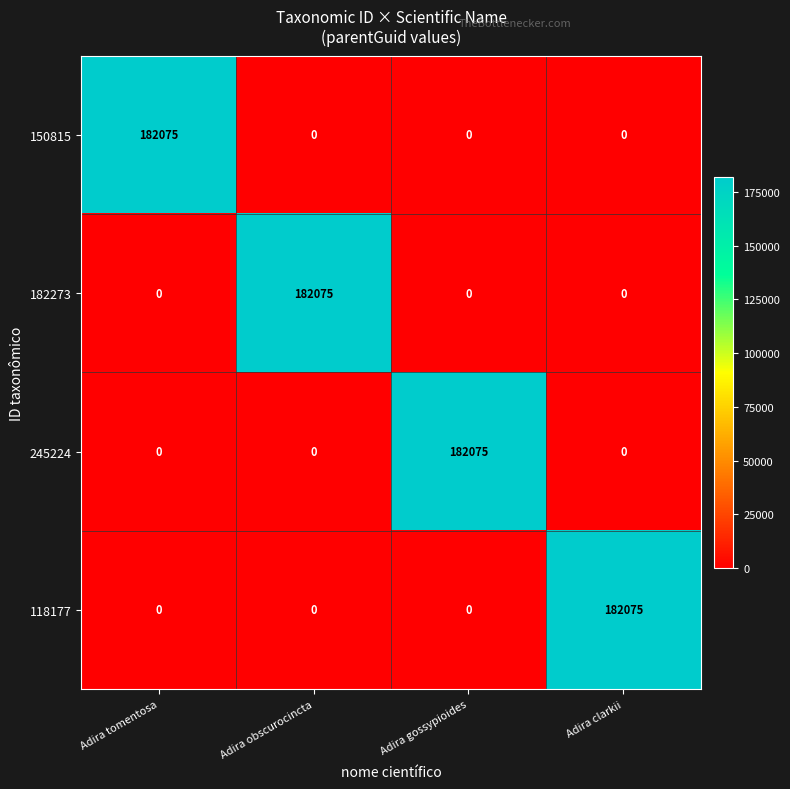

What is the greatest value displayed?

182075